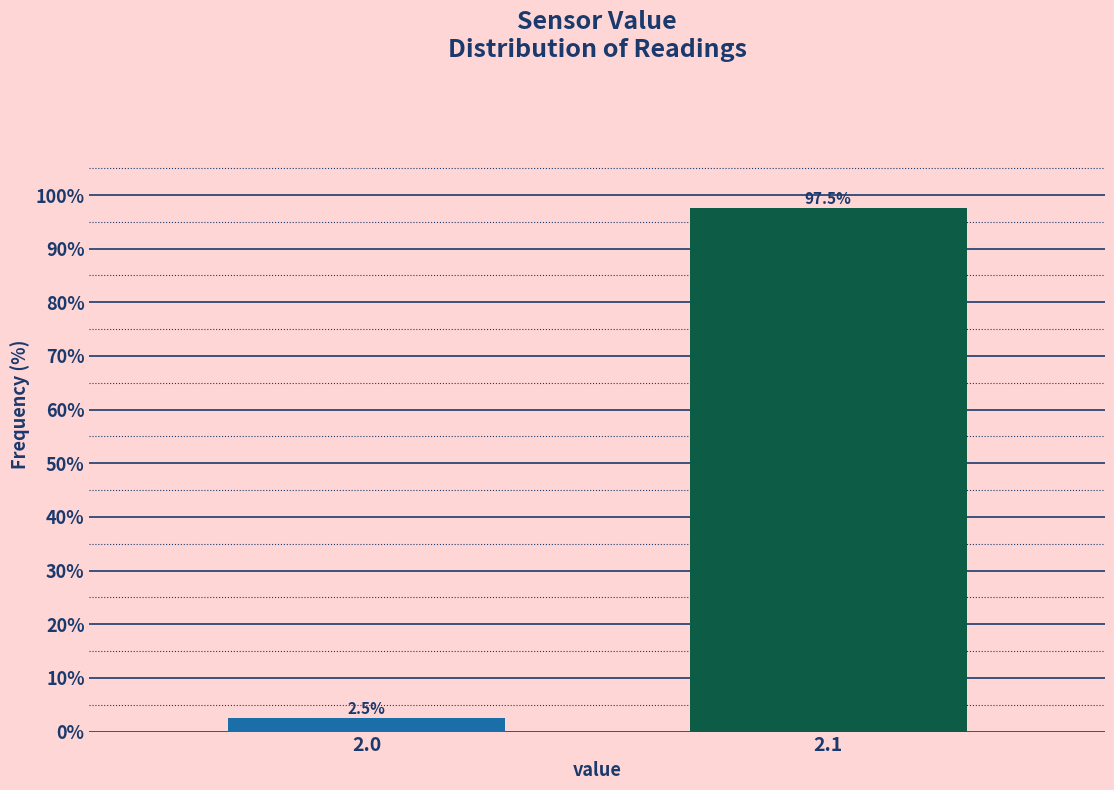

Reading left to right, extract all data points from this chart.

2.5	97.5